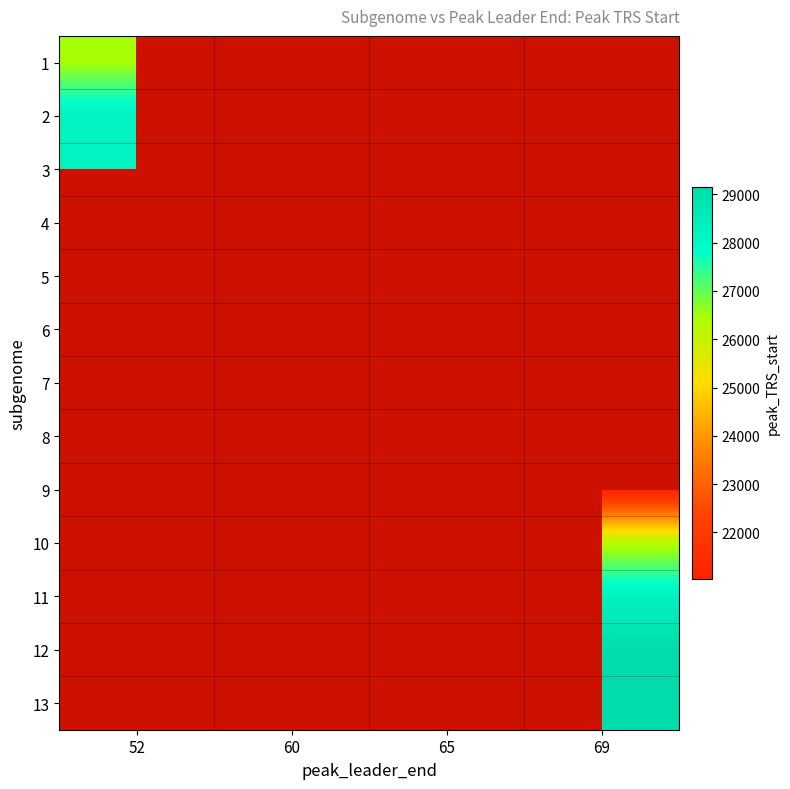

Which category has the lowest value in the 9 series?

52